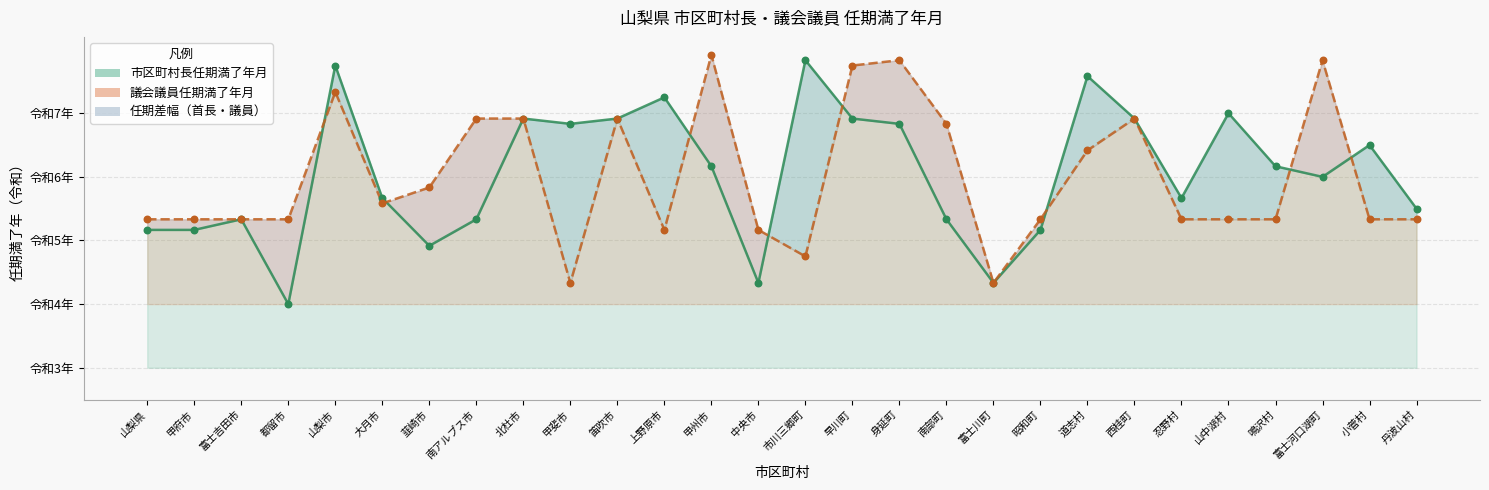

Which series reaches the minimum Y coordinate?

市区町村長任期（折線）